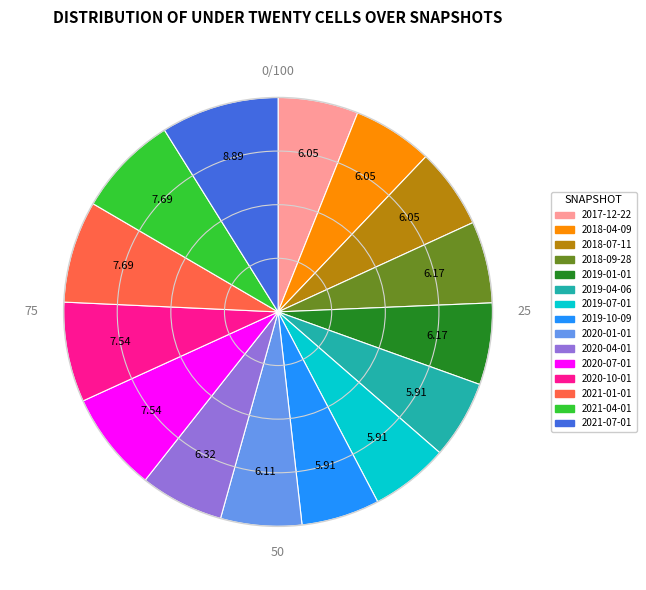

Approximately how many times larger is the value at 2018-04-09 compared to 2019-10-09?

1.0